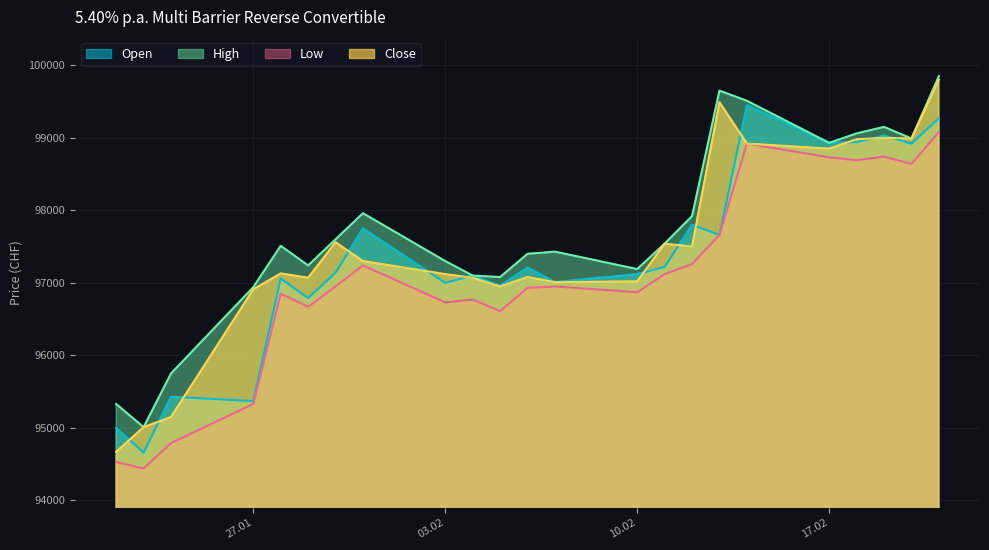

At which category does the chart reach its peak across all series?

21.02.2025